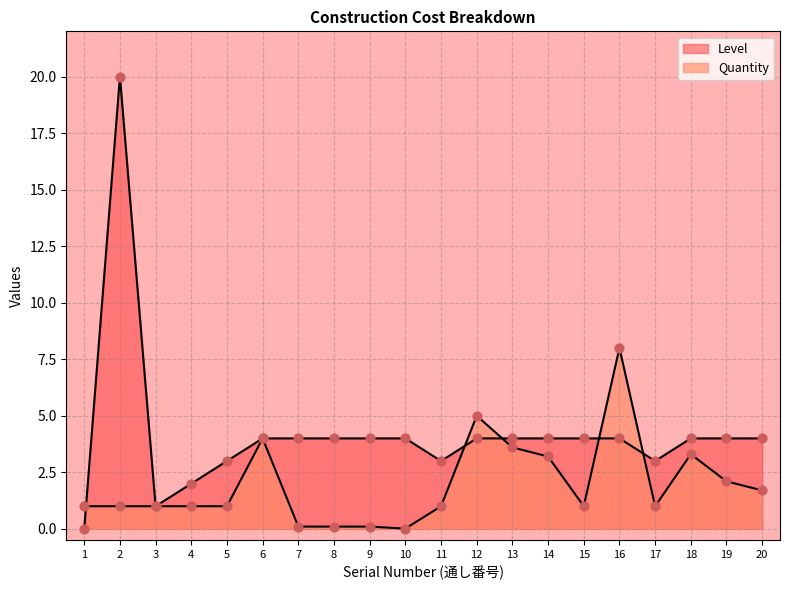

Which series has the widest spread of Y values?

Level